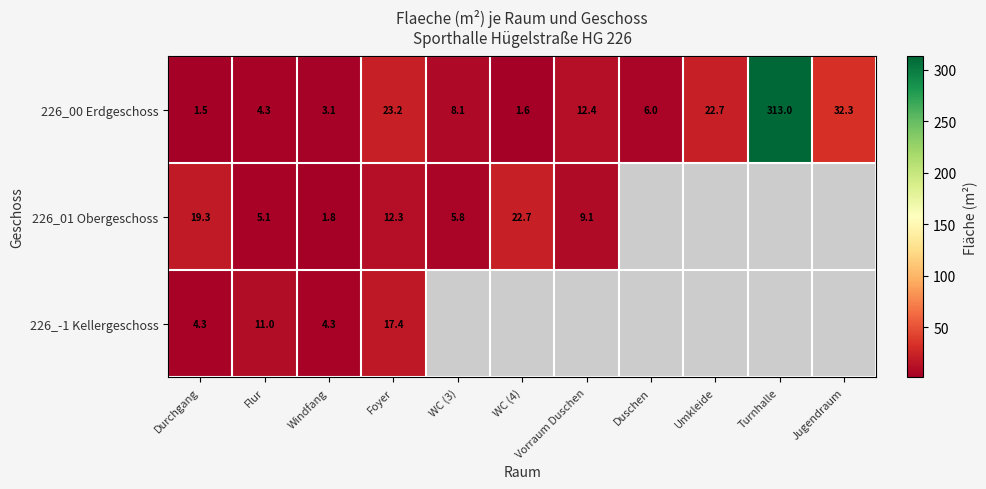

Between Durchgang and Foyer, which series saw the biggest shift?

226_00 Erdgeschoss